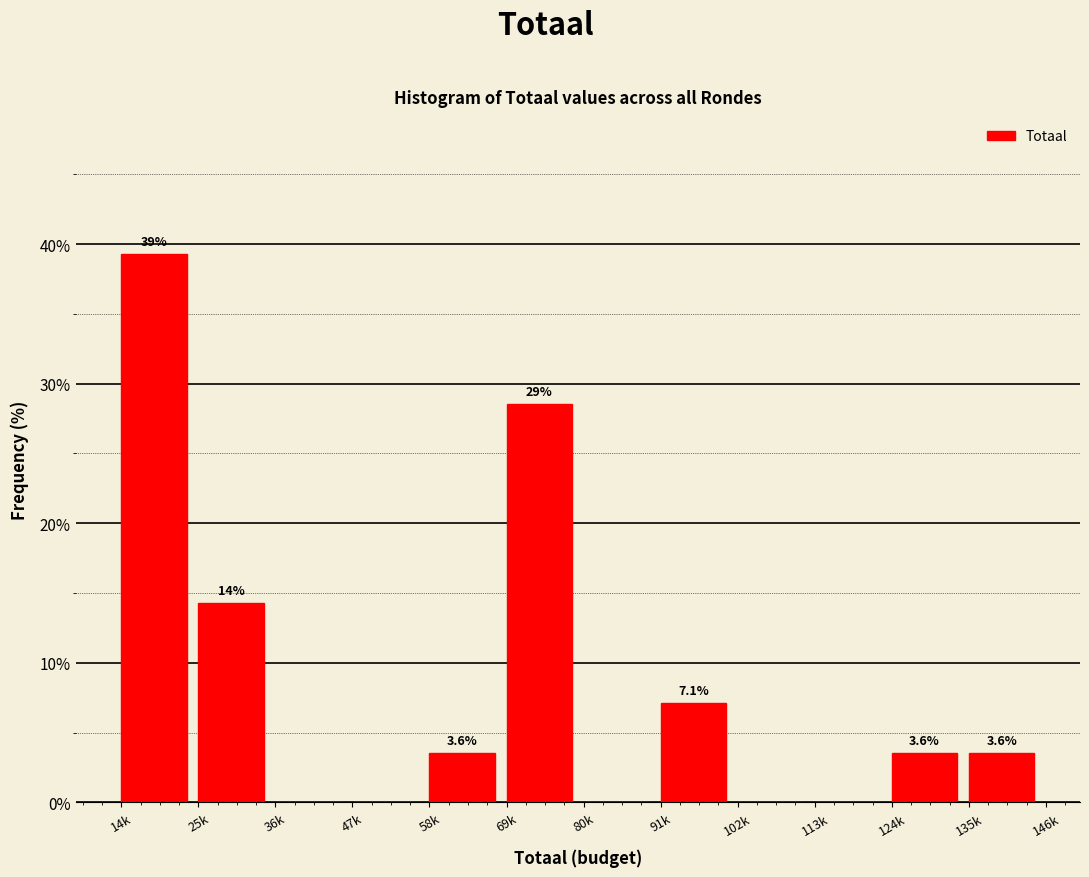

Reading right to left, transcribe all the data shown in this chart.

135k=3.6	124k=3.6	113k=0.0	102k=0.0	91k=7.1	80k=0.0	69k=28.6	58k=3.6	47k=0.0	36k=0.0	25k=14.3	14k=39.3